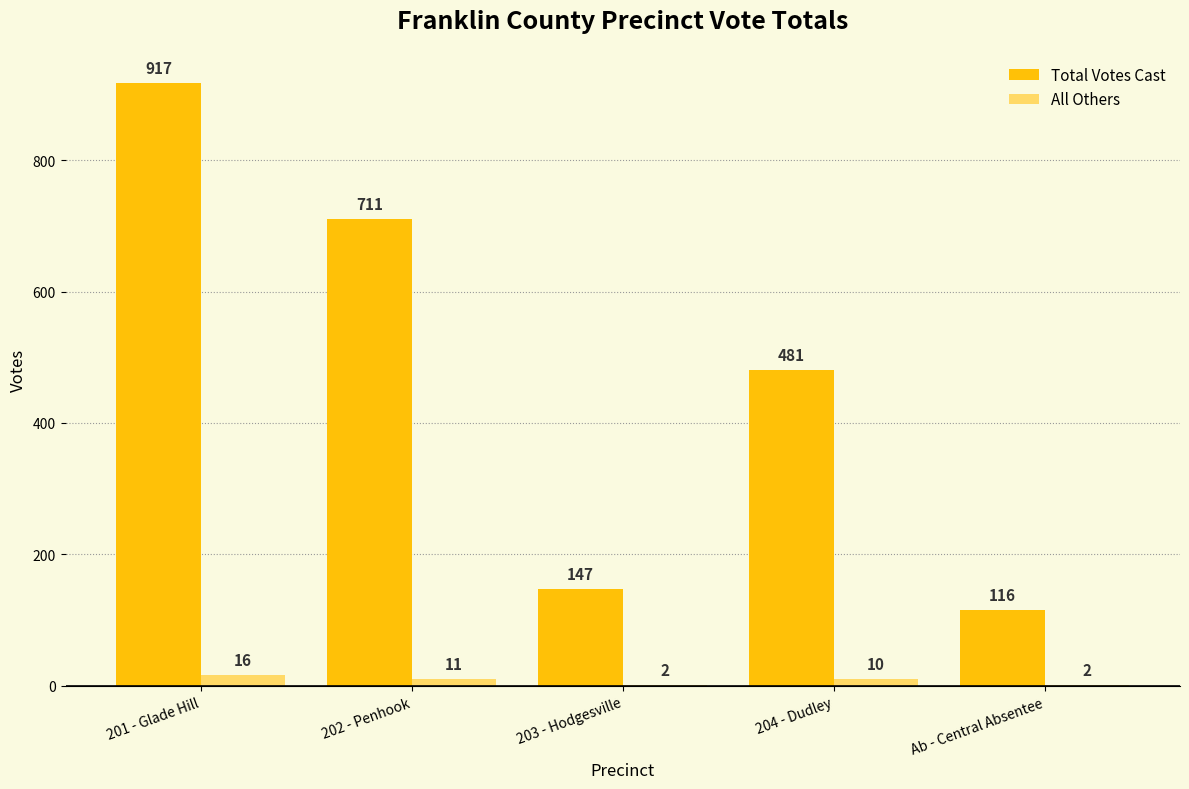

Reading left to right, what are all the values shown in this chart?

Total Votes Cast: 201 - Glade Hill=917	202 - Penhook=711	203 - Hodgesville=147	204 - Dudley=481	Ab - Central Absentee=116
All Others: 201 - Glade Hill=16	202 - Penhook=11	203 - Hodgesville=2	204 - Dudley=10	Ab - Central Absentee=2